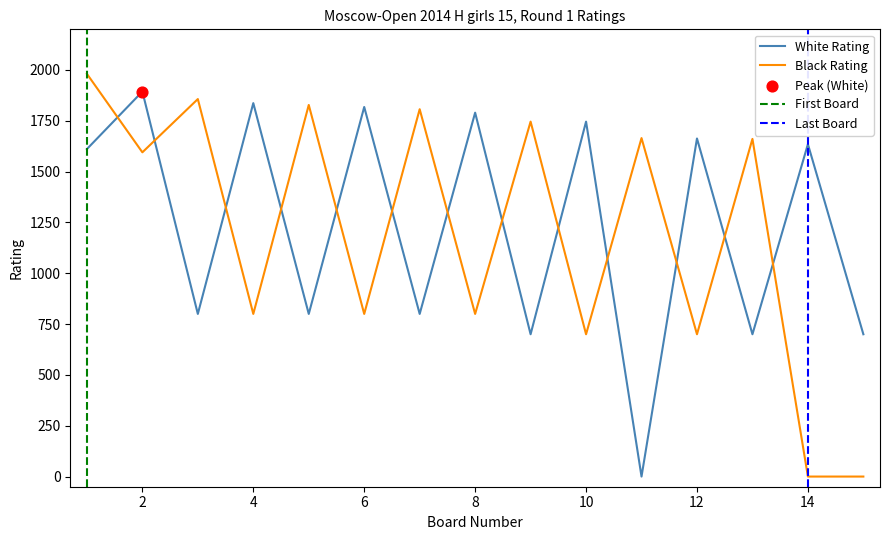

What are all the series names shown in the legend?

White Rating, Black Rating